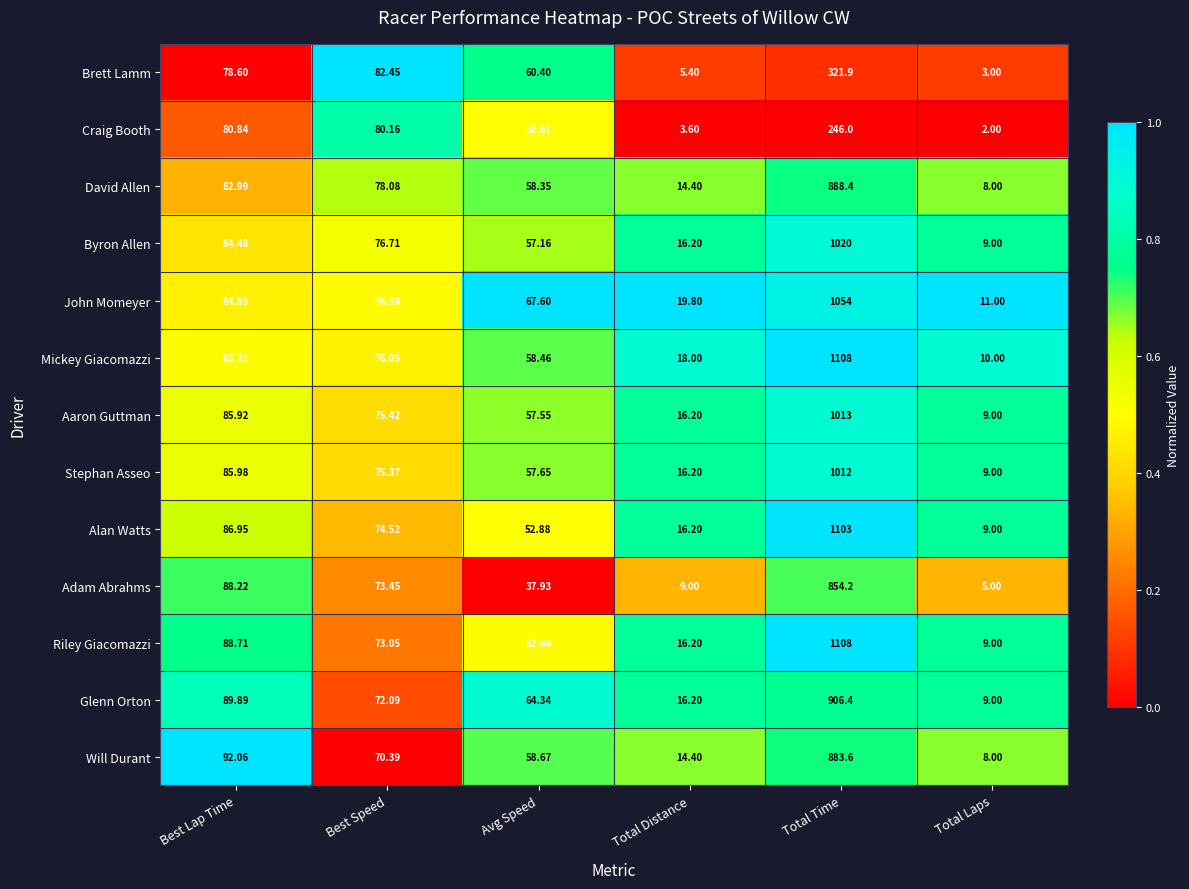

Where is John Momeyer nearest to the value 532?

Best Lap Time